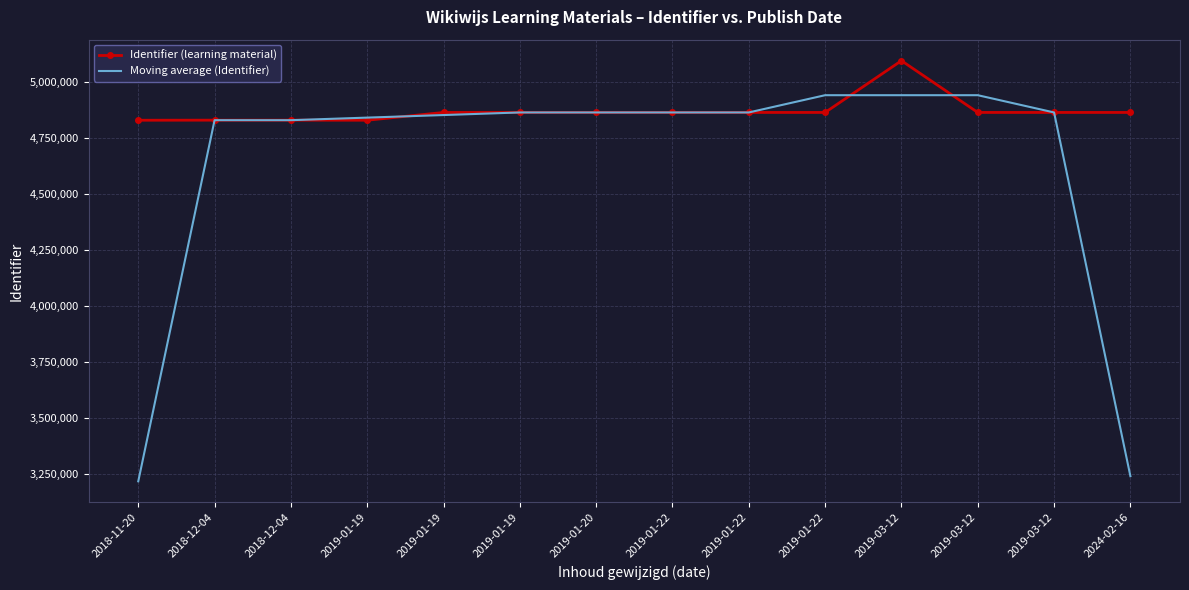

What are all the series names shown in the legend?

Identifier (learning material), Moving average (Identifier)